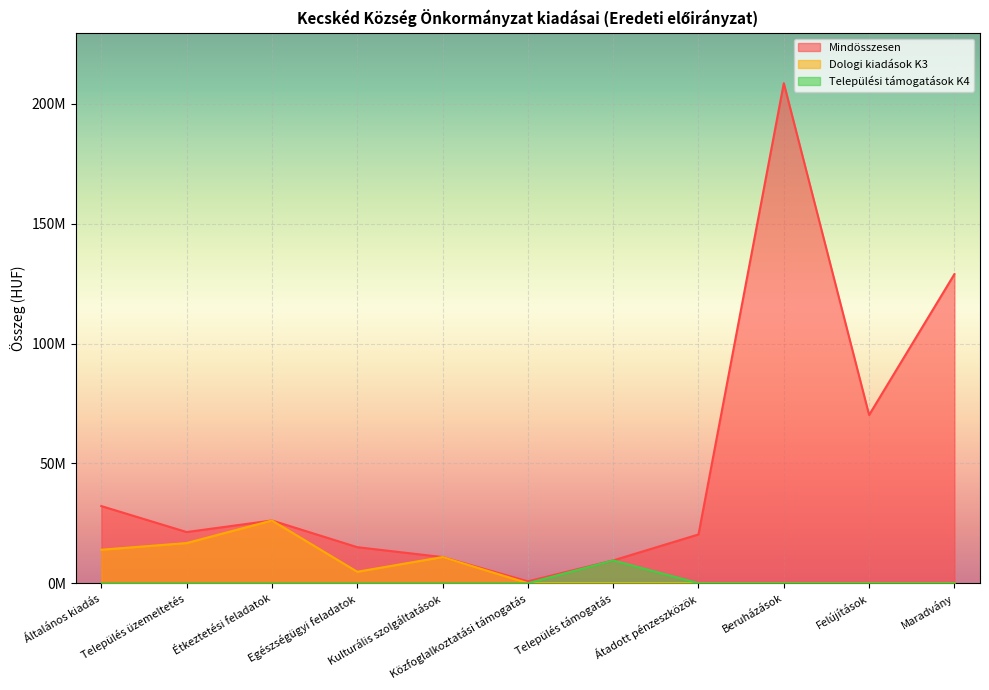

Reading left to right, transcribe all the data shown in this chart.

Mindösszesen: 32174971.8	21334450.0	26155650.0	15020741.0	10887260.0	767317.0	9490000.0	20335000.0	208674193.0	70196590.0	128980453.6
Dologi kiadások K3: 13953205.0	16735350.0	26155650.0	4752063.0	10887260.0	0.0	0.0	0.0	0.0	0.0	0.0
Települési támogatások K4: 0.0	0.0	0.0	0.0	0.0	0.0	9490000.0	0.0	0.0	0.0	0.0